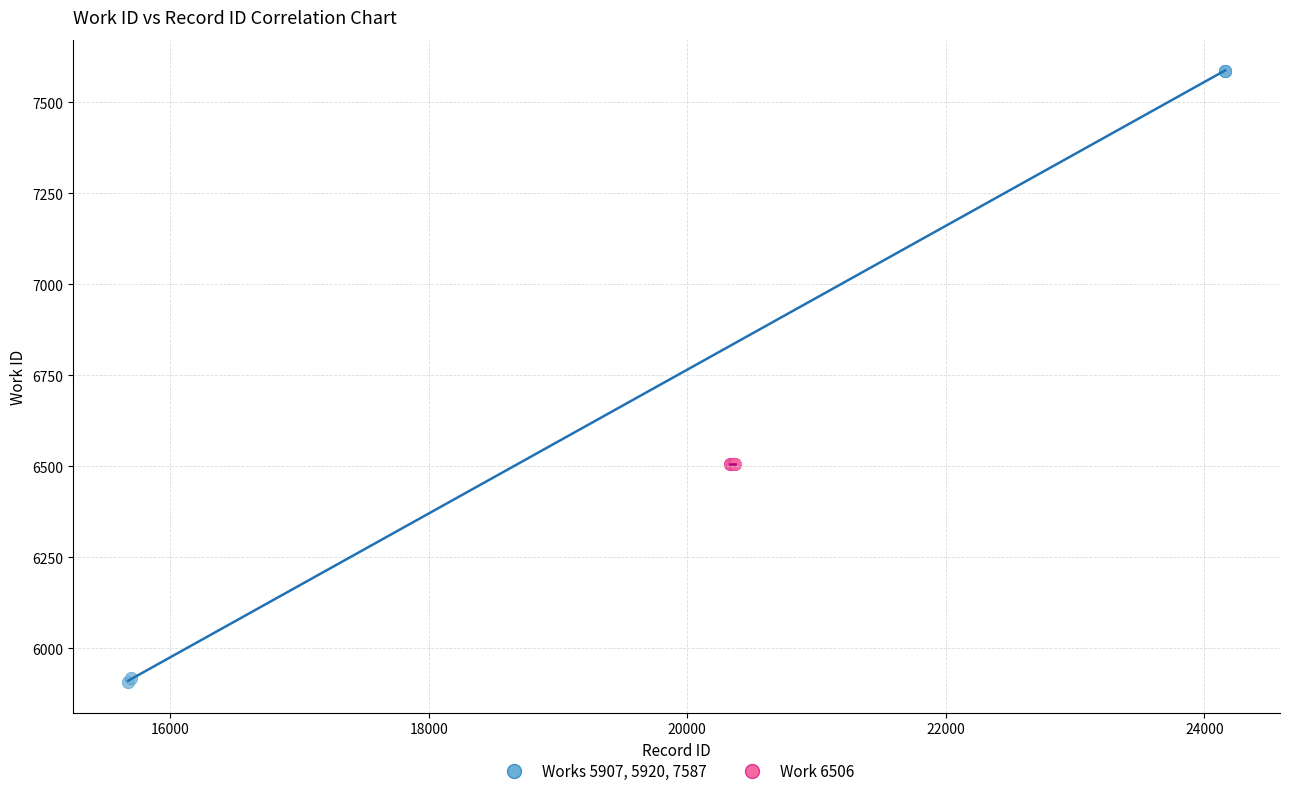

Which series reaches the maximum Y coordinate?

Works 5907, 5920, 7587